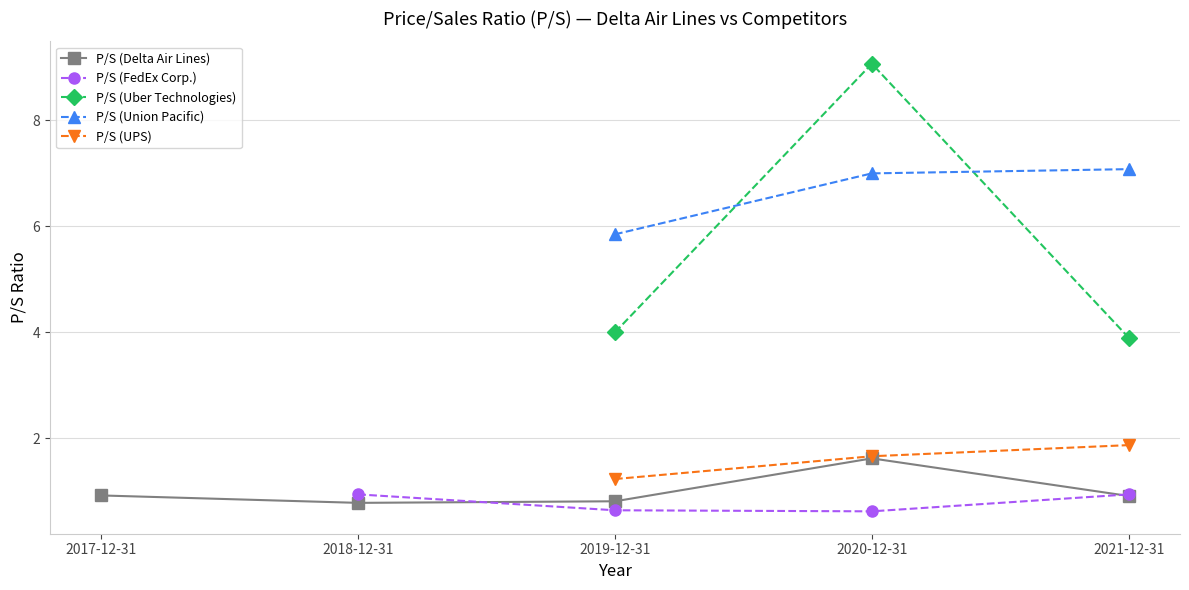

What is the difference between the maximum and minimum values in the P/S (Delta Air Lines) series?

0.8